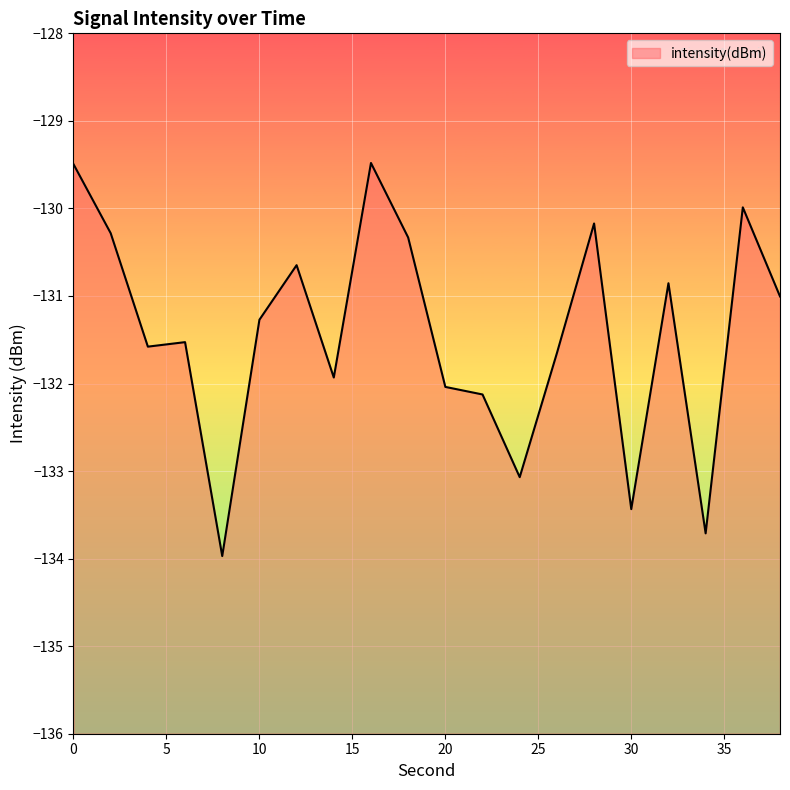

List the labels in order of value, smallest first.

8, 34, 30, 24, 22, 20, 14, 26, 4, 6, 10, 38, 32, 12, 18, 2, 28, 36, 0, 16